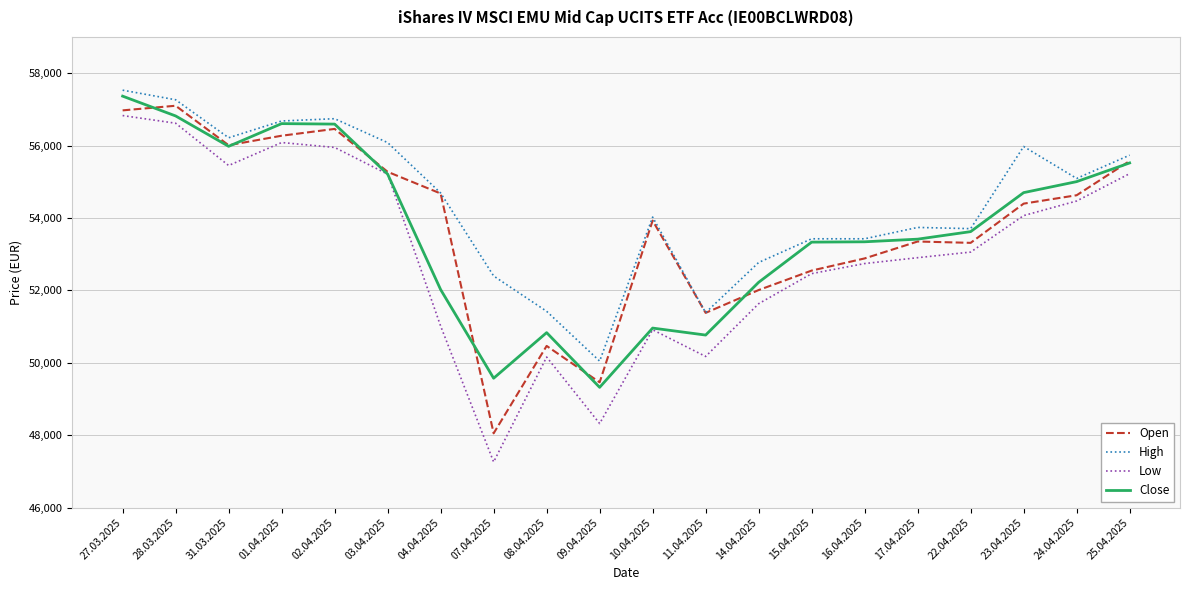

True or false: High and Low intersect in this chart.

False